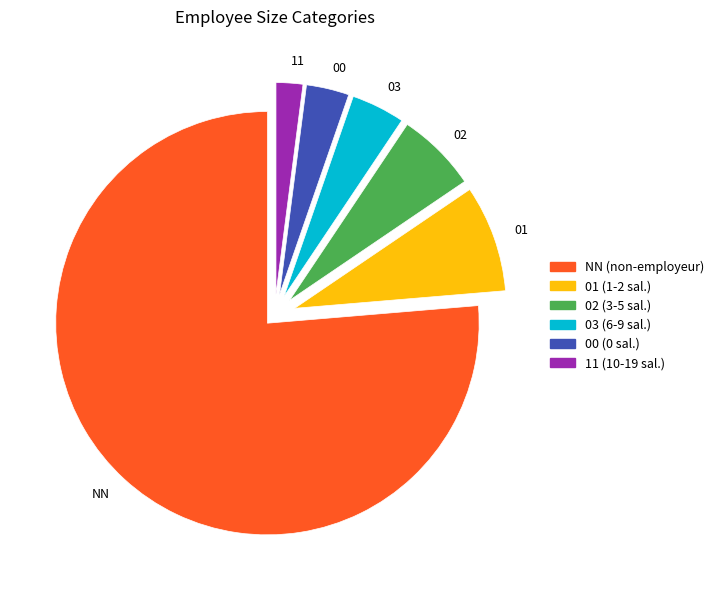

Combined, do 03 and 01 account for over 50%?

No